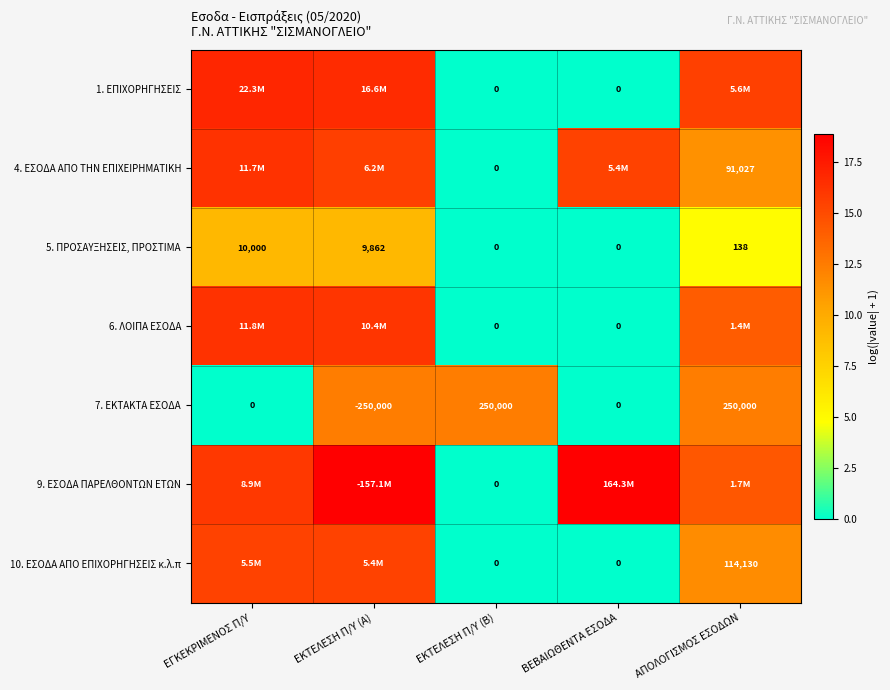

Where does the 5. ΠΡΟΣΑΥΞΗΣΕΙΣ, ΠΡΟΣΤΙΜΑ series first go above 138?

ΕΓΚΕΚΡΙΜΕΝΟΣ Π/Υ